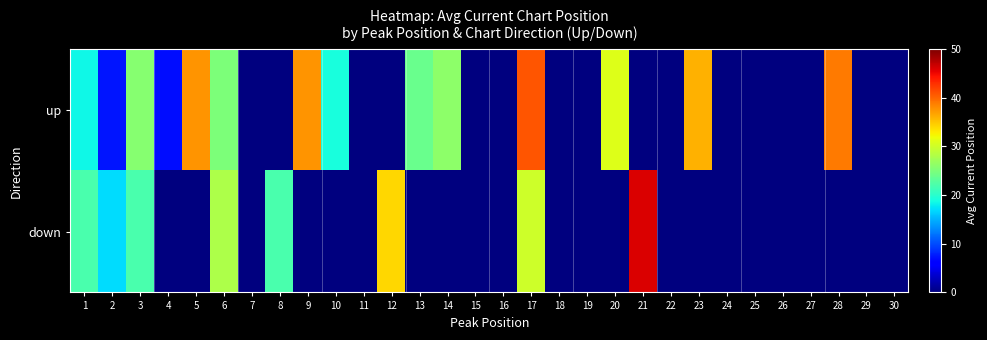

What is the total value across all series at 2?

24.2